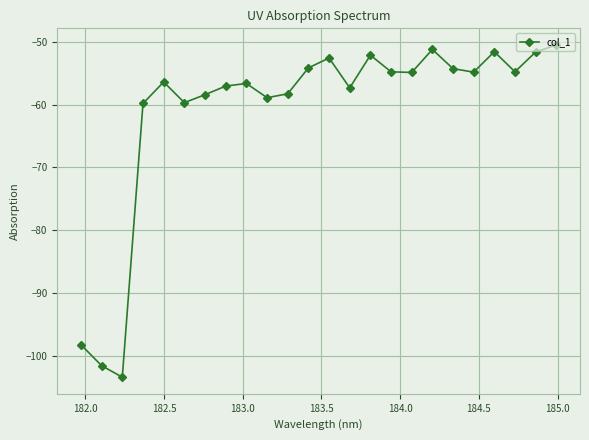

What is the difference between the second highest and second lowest values?

50.3